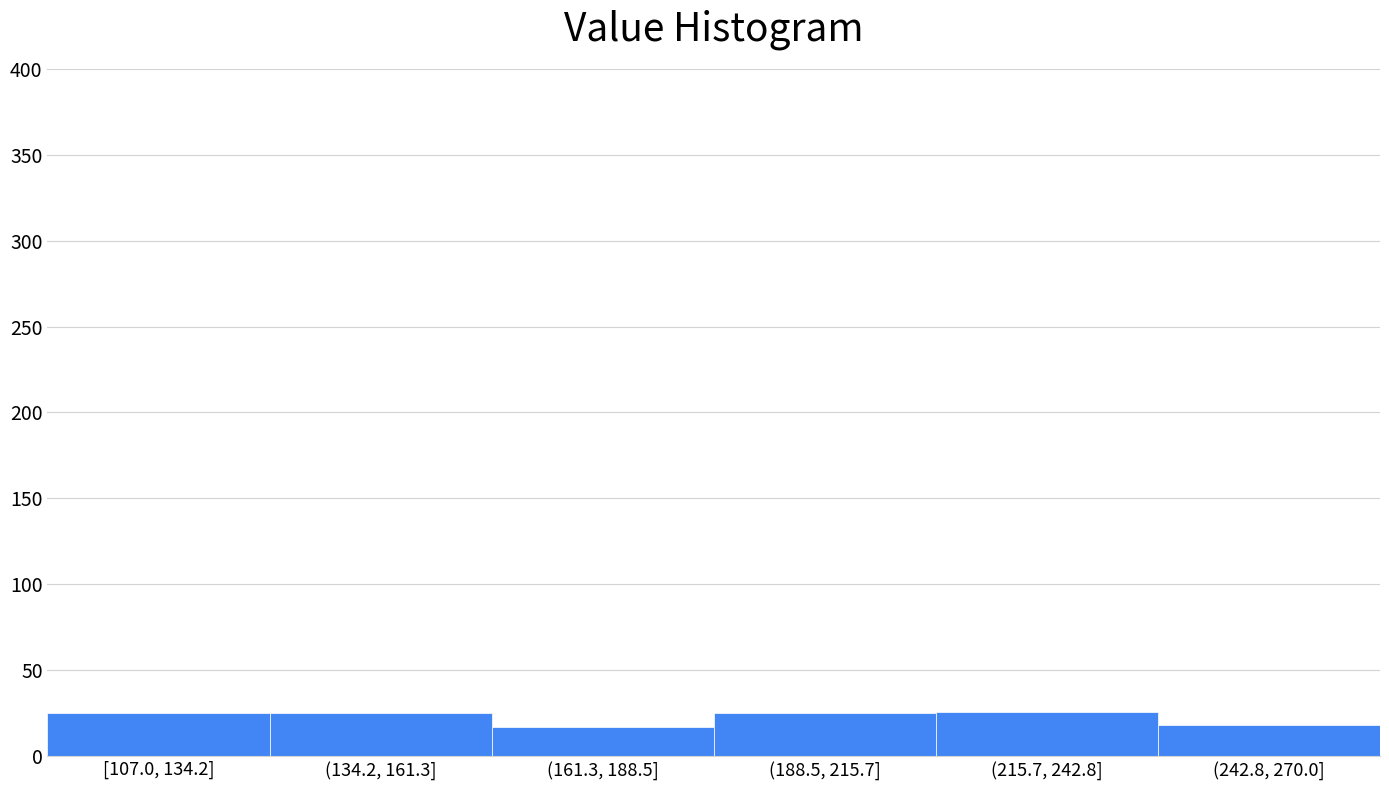

What is the greatest value displayed?

26